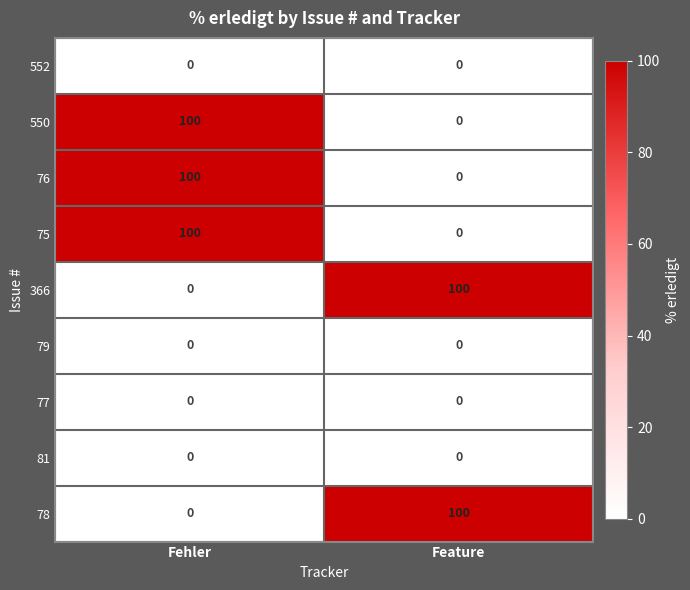

The value of 76 at Fehler is 139. True or false?

False